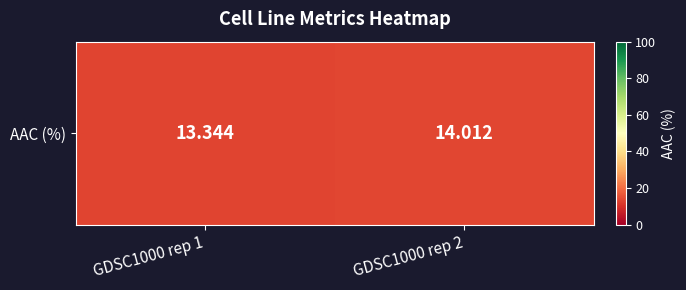

Read the value at GDSC1000 rep 2.

14.0